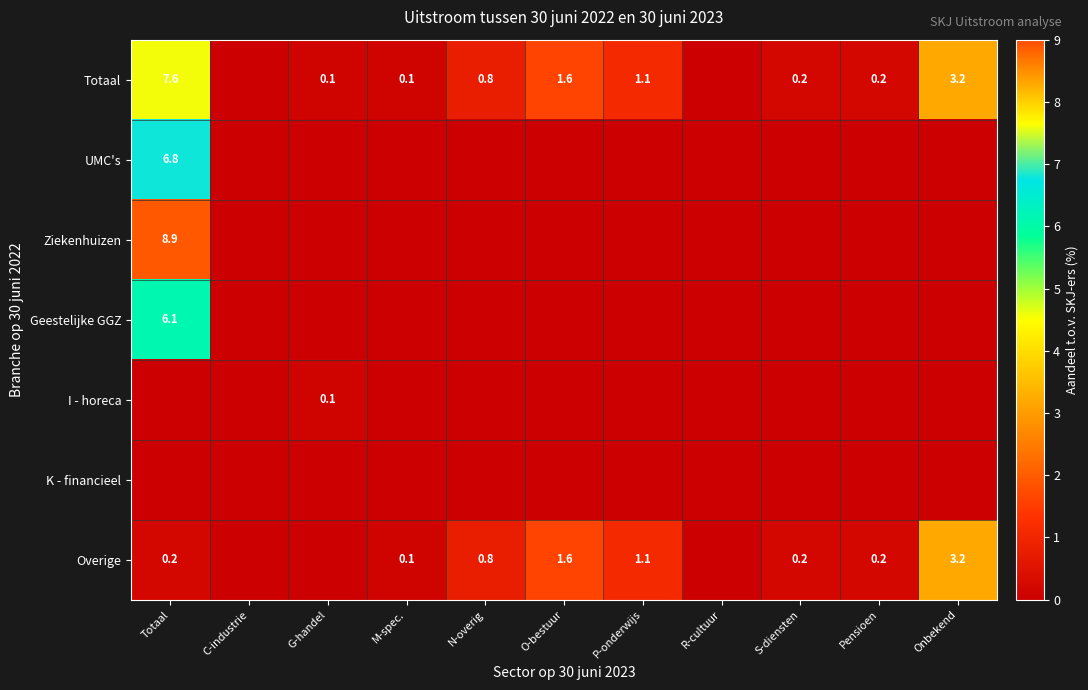

The value of Overige at N-overig is 1.4. True or false?

False